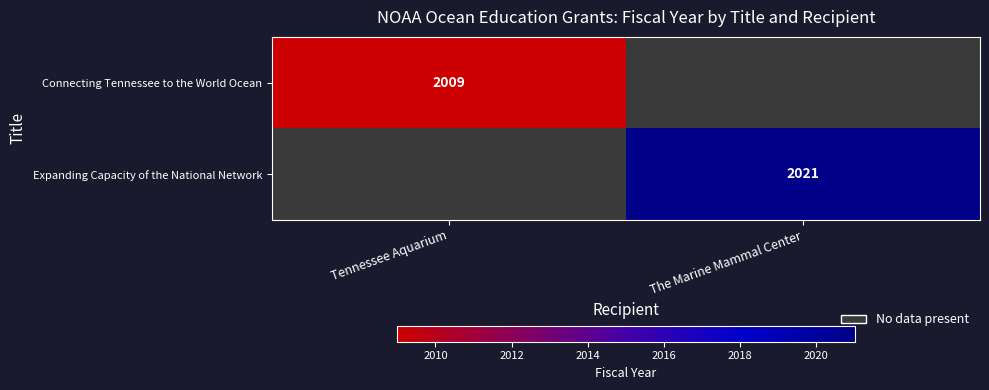

How many data points does each series have?

2